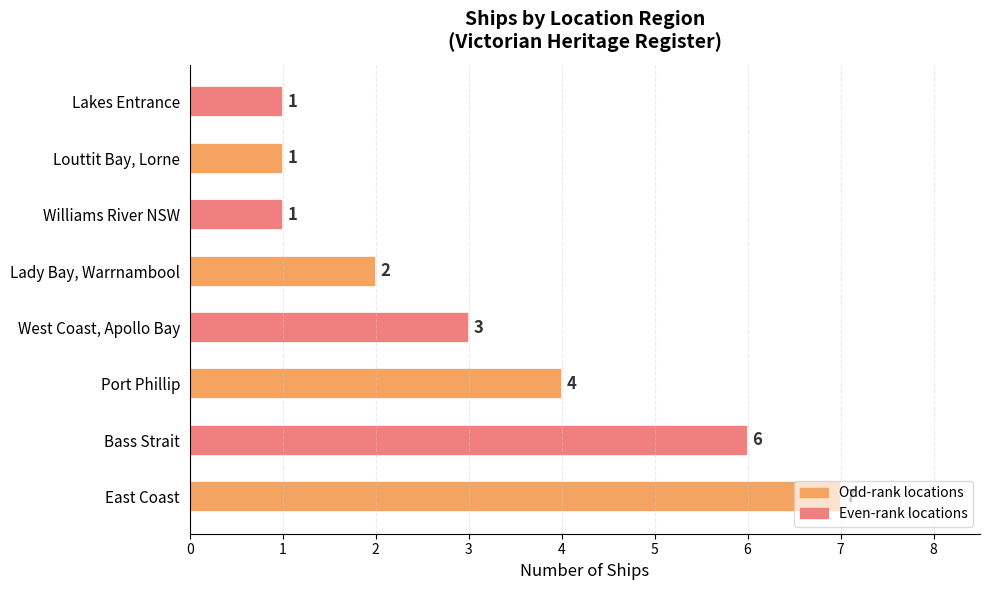

What is the average value?

3